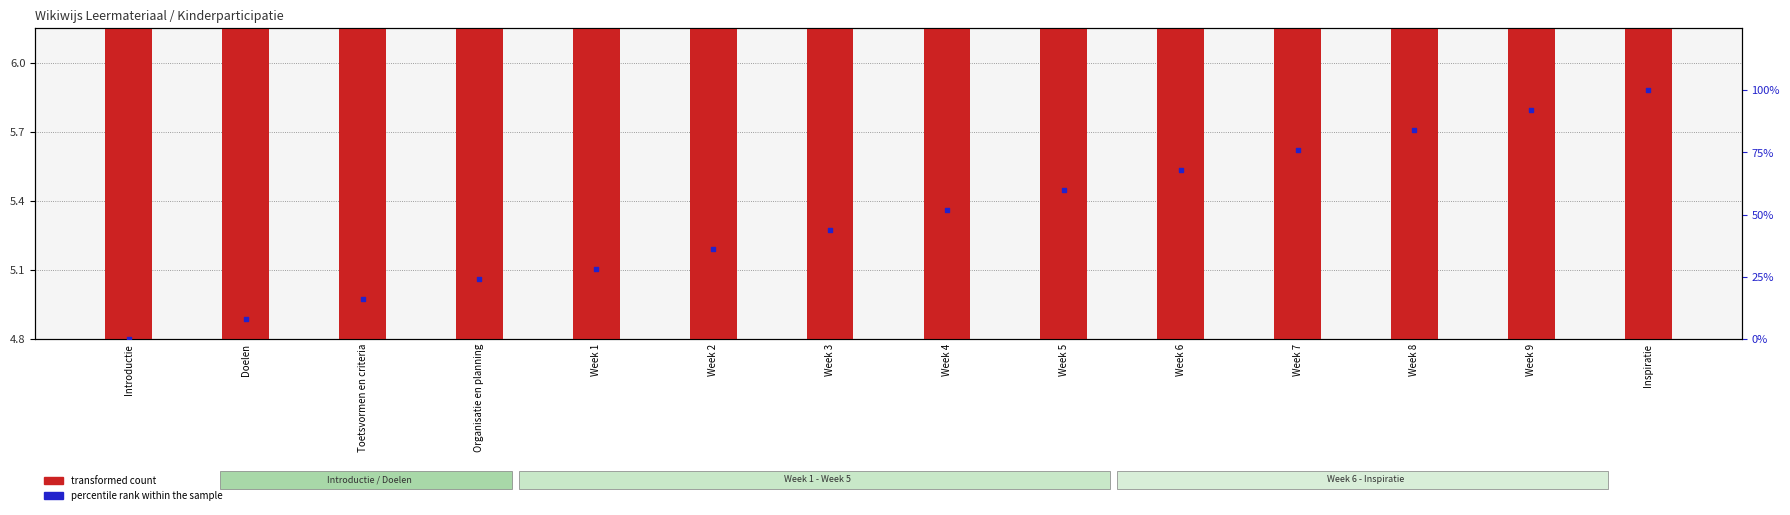

What is the total value across all series at Week 9?

97.9